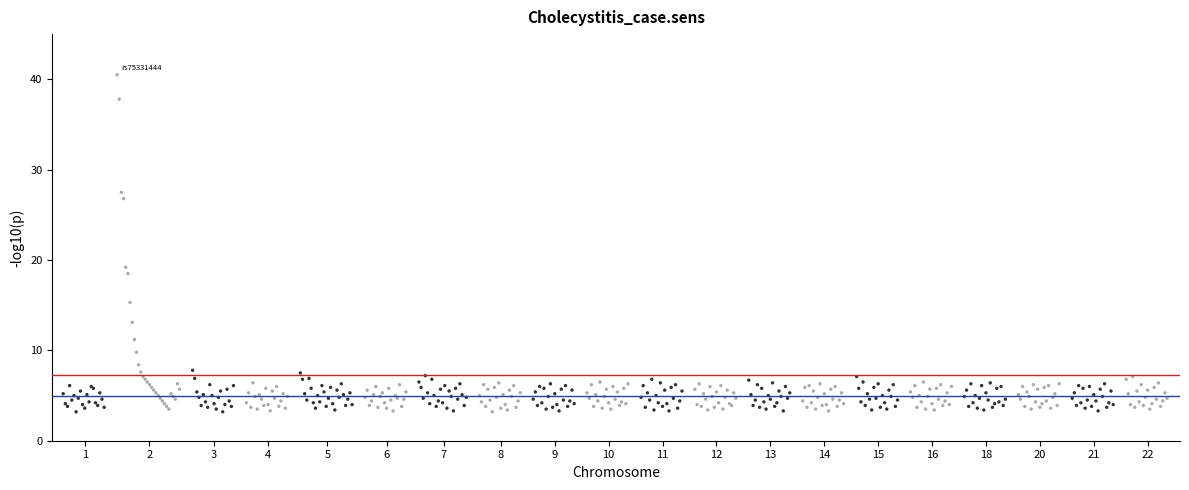

What is the range of X values (max minus min)?

512.0